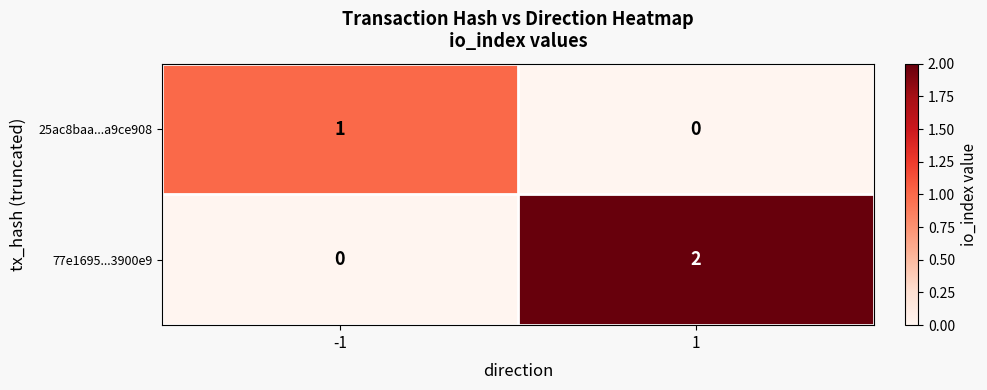

Reading left to right, list all the values displayed in this chart.

25ac8baa...a9ce908: 1	0
77e1695...3900e9: 0	2